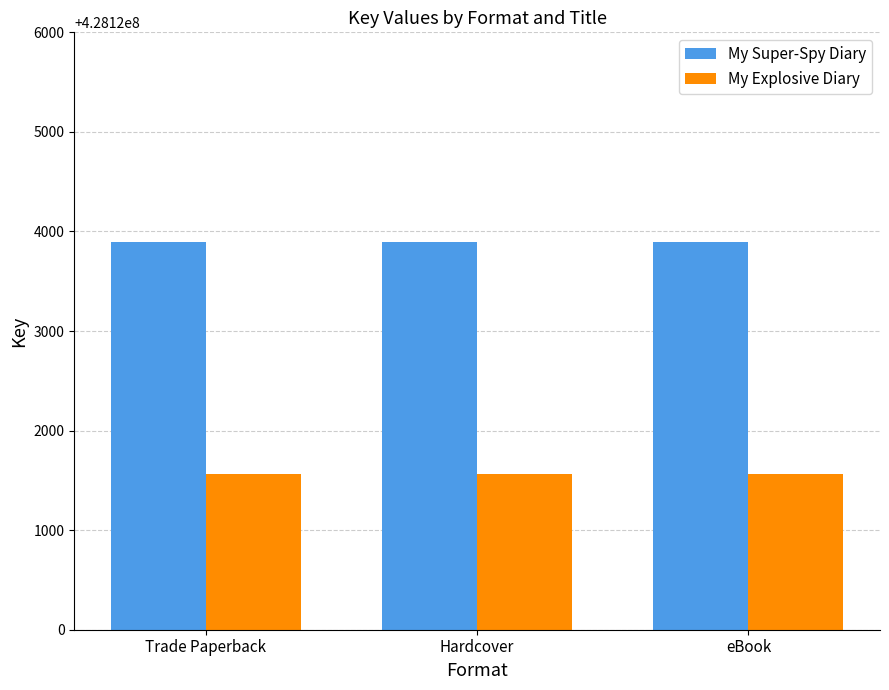

Read the My Explosive Diary value at Trade Paperback.

428121563